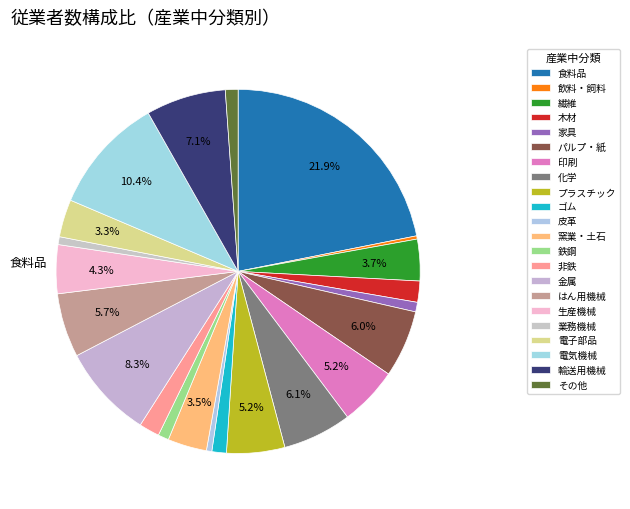

Which slice is the largest?

食料品